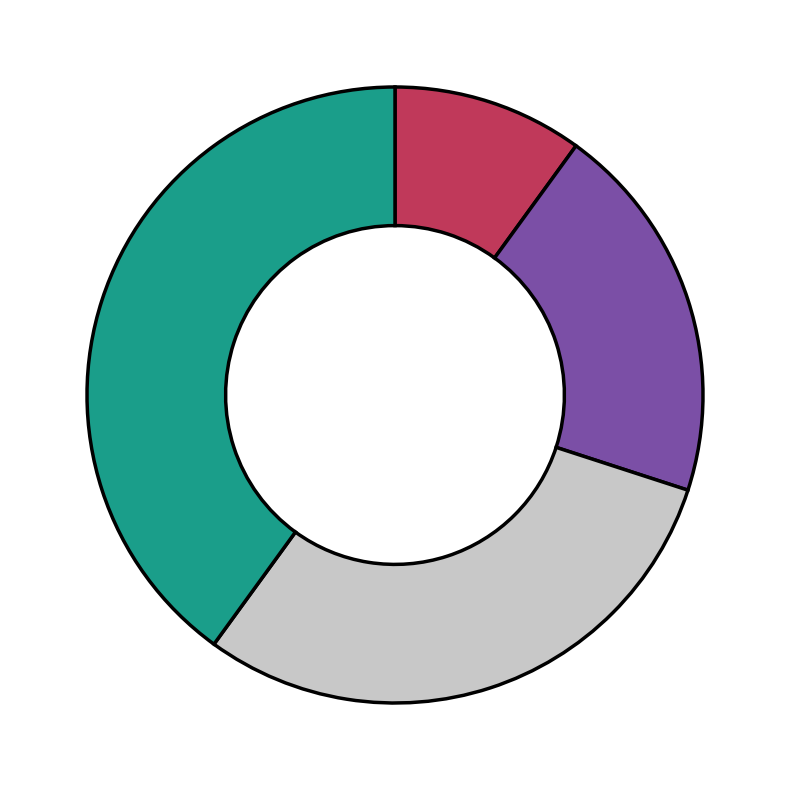

Is there a majority slice in this chart?

No